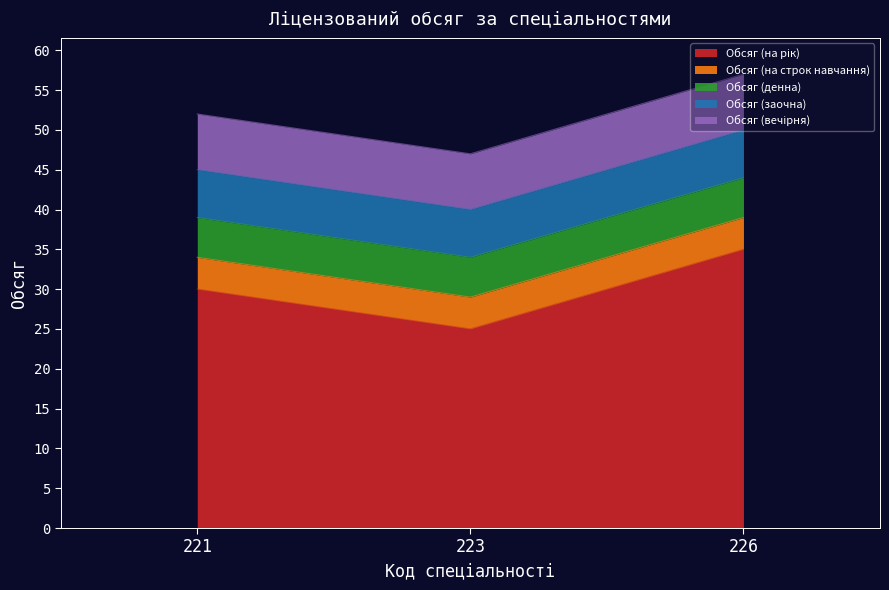

What is the total value across all series at 221?

52